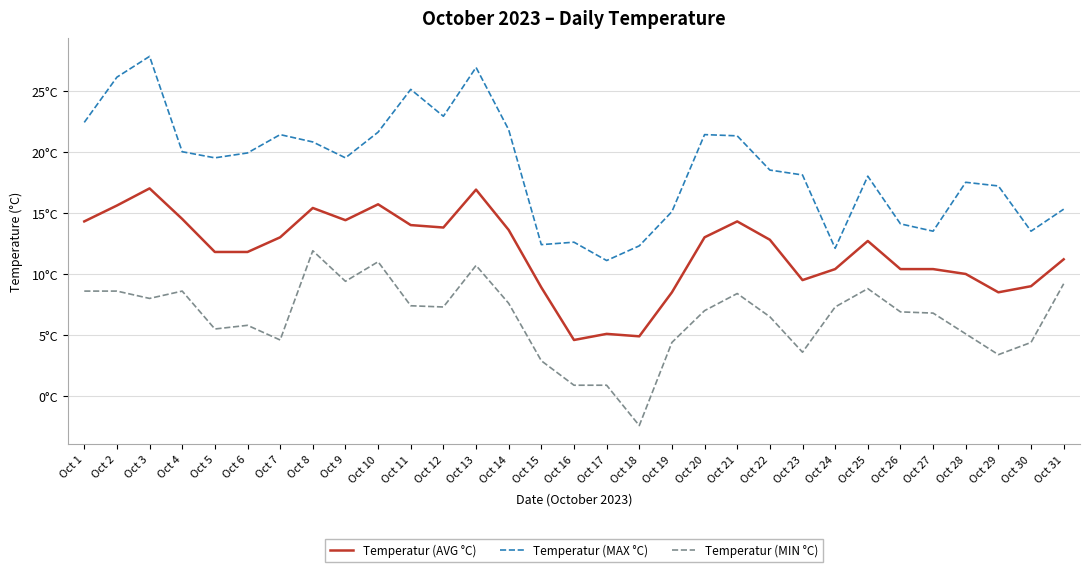

What is the total value across all series at Oct 23?

31.2